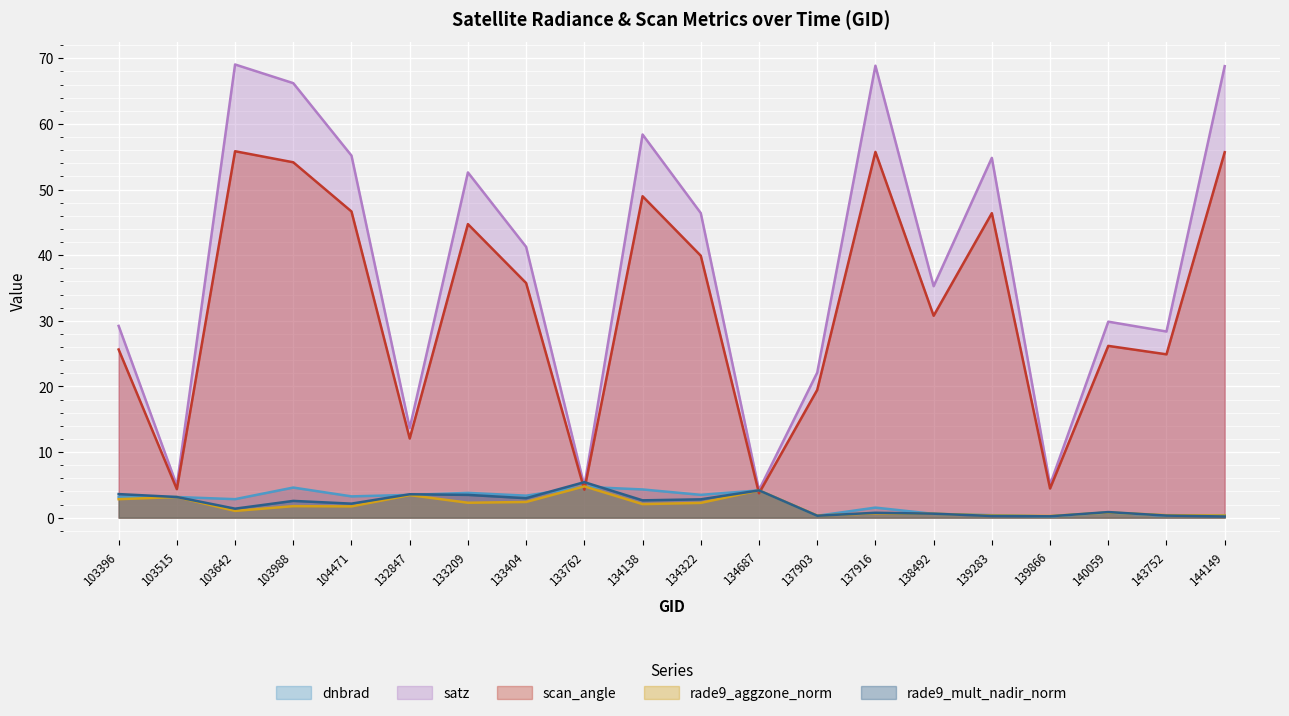

Is it true that scan_angle equals 55.8 at 103642?

True